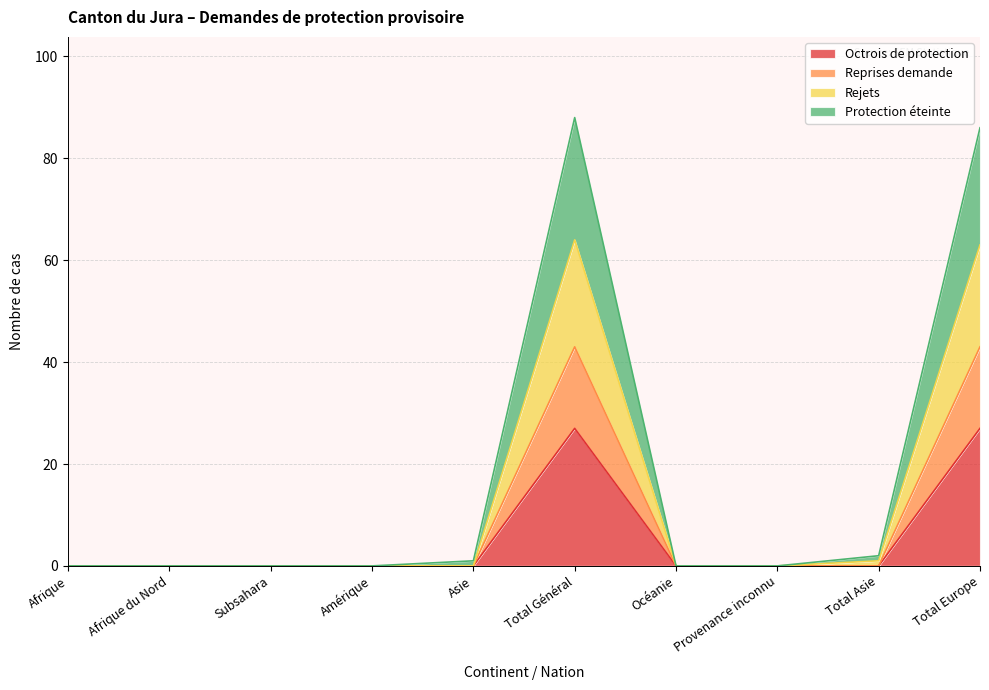

The Octrois de protection series shows 0 at Afrique du Nord. True or false?

True